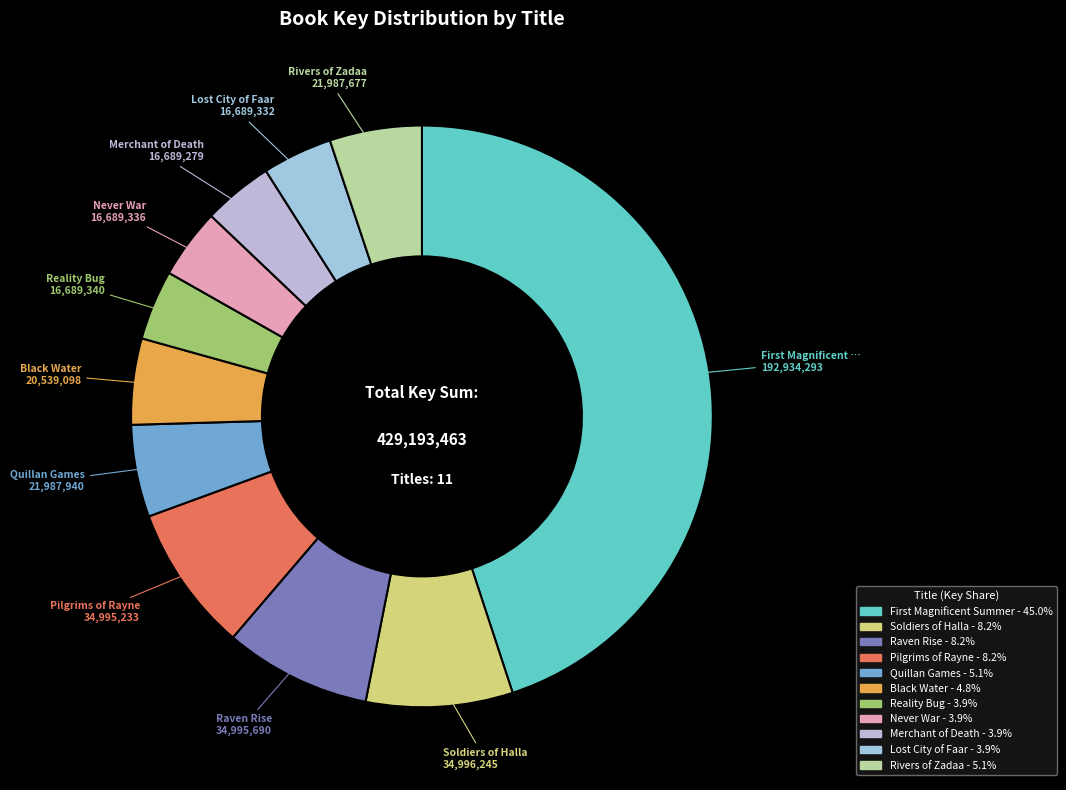

Which category has the biggest portion of the pie?

First Magnificent Summer